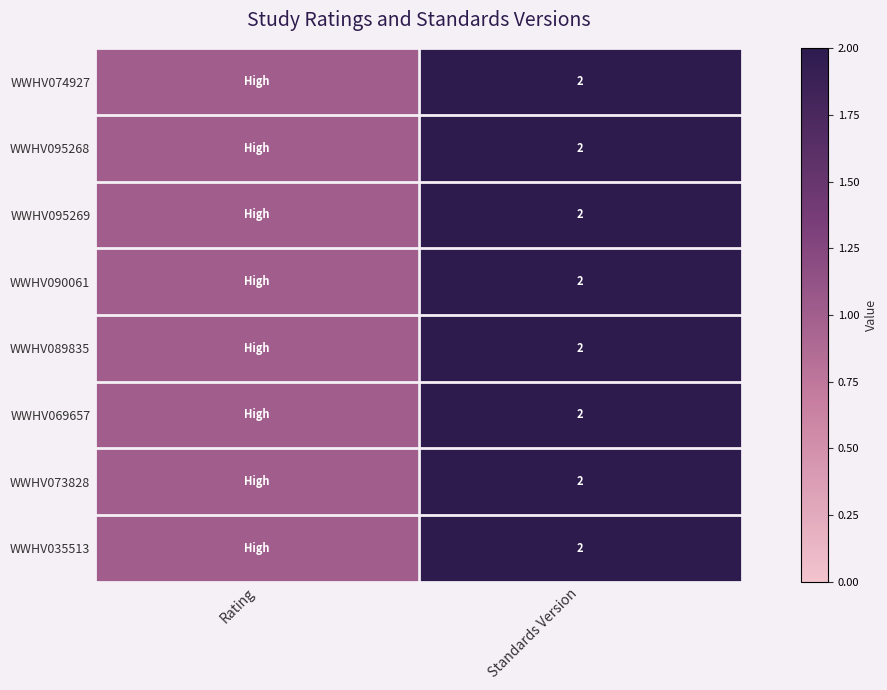

The WWHV095269 series shows 1 at Standards Version. True or false?

False